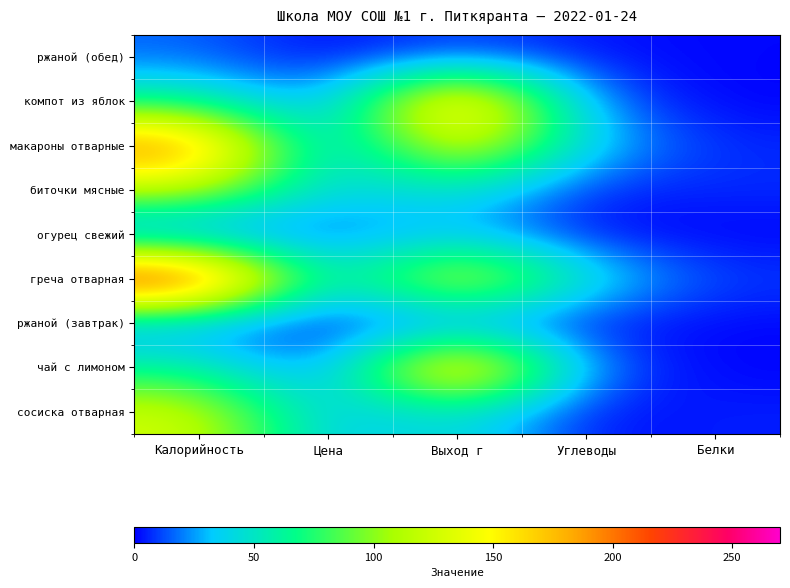

Reading left to right, transcribe all the data shown in this chart.

сосиска отварная: Калорийность=128.0	Цена=27.4	Выход г=50.0	Углеводы=1.0	Белки=5.0
чай с лимоном: Калорийность=62.0	Цена=6.5	Выход г=200.0	Углеводы=15.0	Белки=0.0
ржаной (завтрак): Калорийность=16.0	Цена=1.2	Выход г=10.0	Углеводы=3.0	Белки=1.0
греча отварная: Калорийность=264.0	Цена=26.7	Выход г=150.0	Углеводы=45.0	Белки=9.0
огурец свежий: Калорийность=4.0	Цена=13.3	Выход г=30.0	Углеводы=1.0	Белки=0.0
биточки мясные: Калорийность=118.0	Цена=35.0	Выход г=50.0	Углеводы=4.0	Белки=7.0
макароны отварные: Калорийность=211.0	Цена=10.1	Выход г=150.0	Углеводы=35.0	Белки=6.0
компот из яблок: Калорийность=61.0	Цена=10.9	Выход г=200.0	Углеводы=15.0	Белки=0.0
ржаной (обед): Калорийность=16.0	Цена=0.0	Выход г=10.0	Углеводы=3.0	Белки=1.0